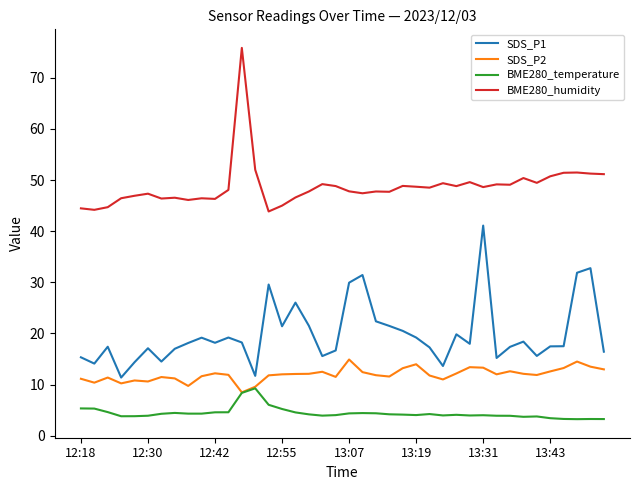

True or false: SDS_P1 and BME280_temperature cross at least once.

False